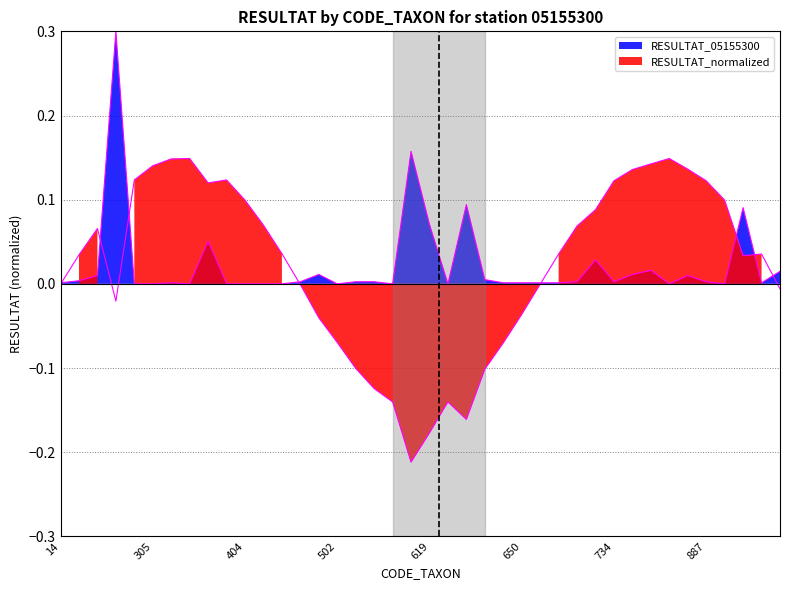

How many data points does each series have?

40